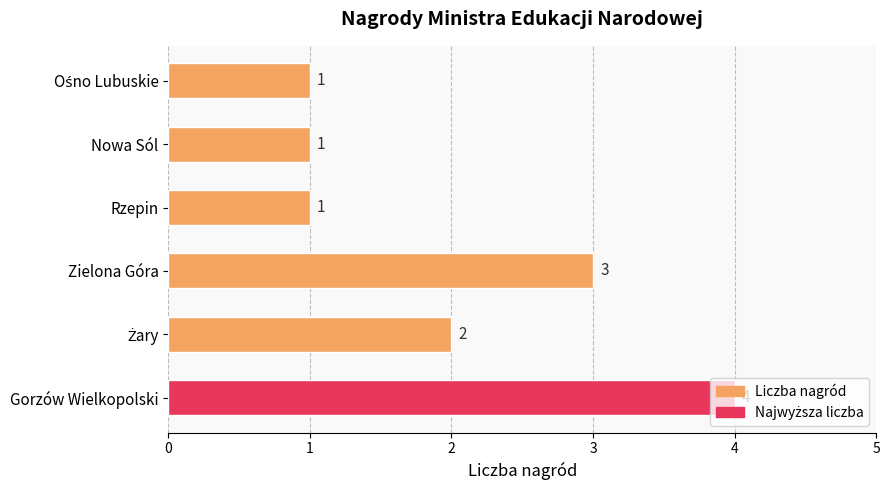

What is the change in value from Gorzów Wielkopolski to Nowa Sól?

-3